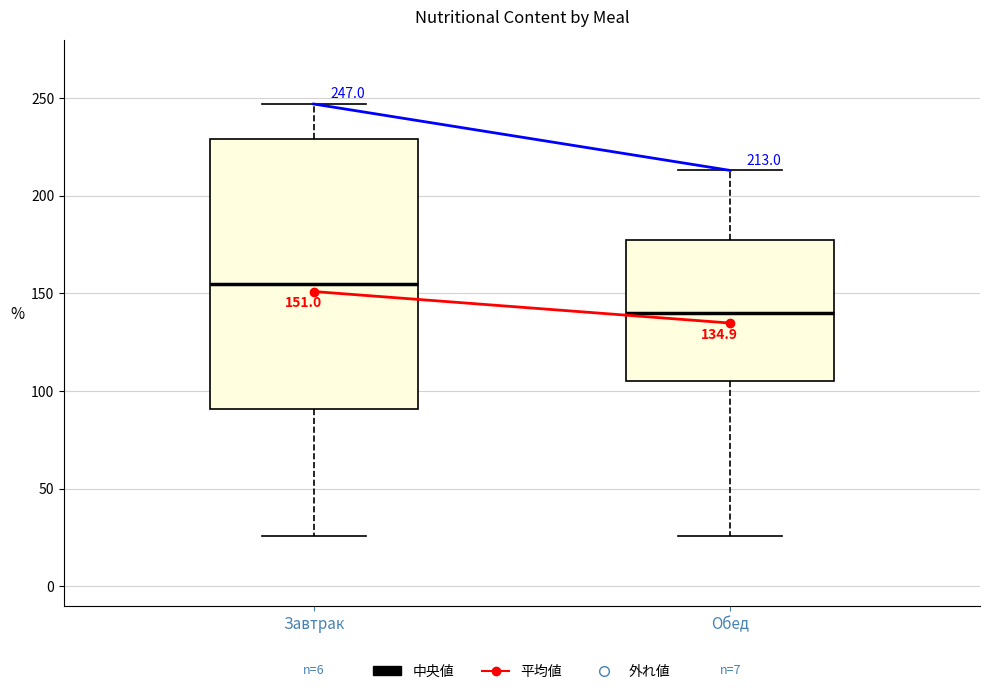

Comparing the boxes themselves (not the whiskers), which one is the tallest?

Завтрак